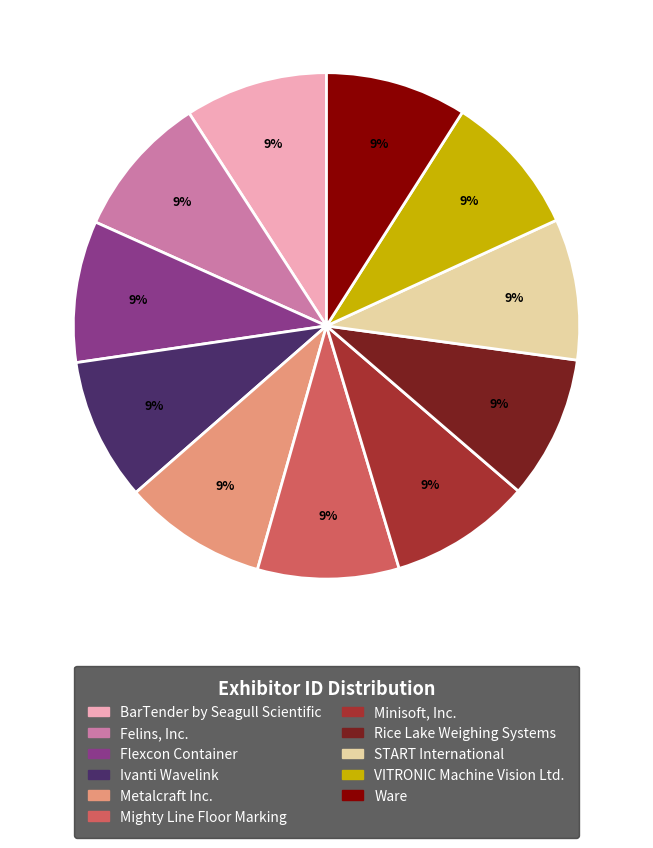

Approximately how many times larger is the value at Rice Lake Weighing Systems compared to Ware?

1.0